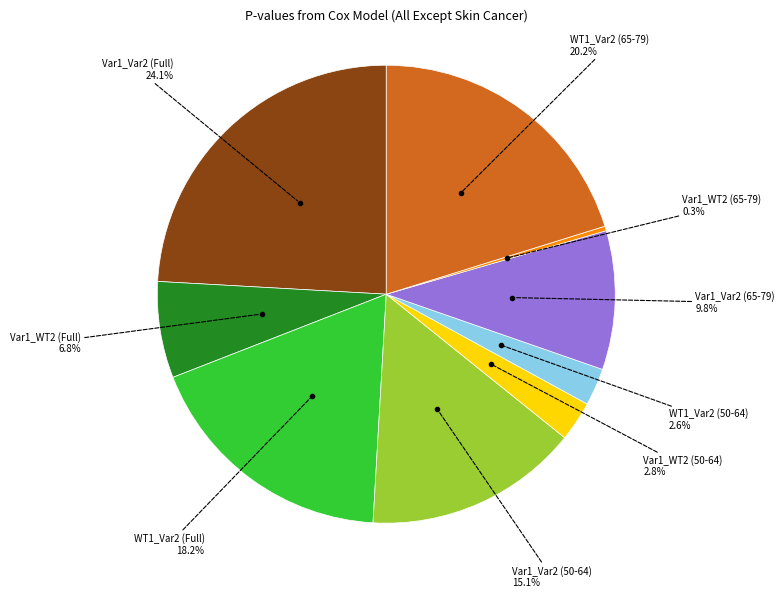

Is there any slice that represents more than half of the pie?

No